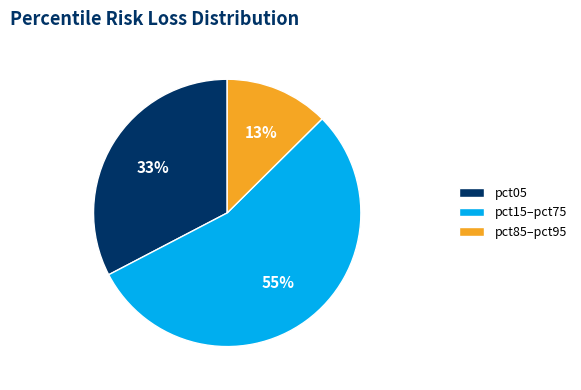

Is there any slice that represents more than half of the pie?

Yes